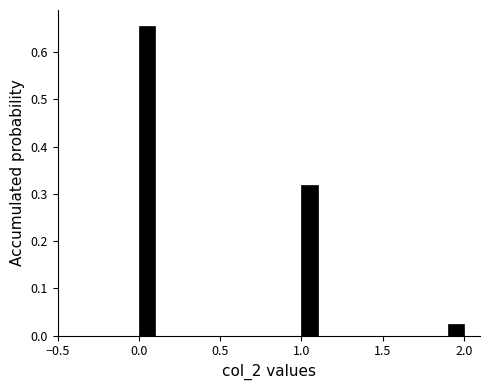

Read against the x-axis, roughly where is the centre of the tallest bar?

0.05